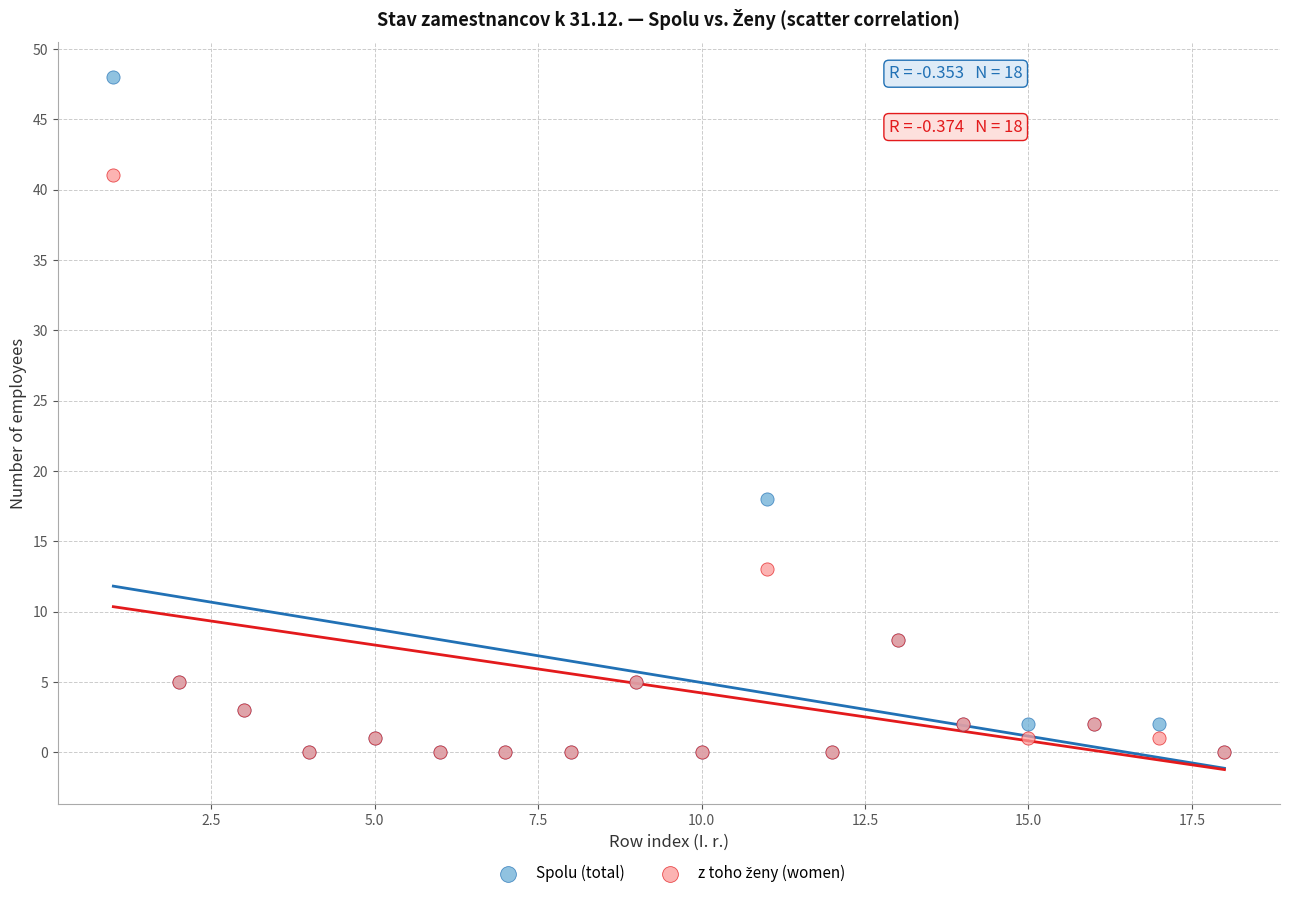

Which series reaches the maximum Y coordinate?

Spolu (total)